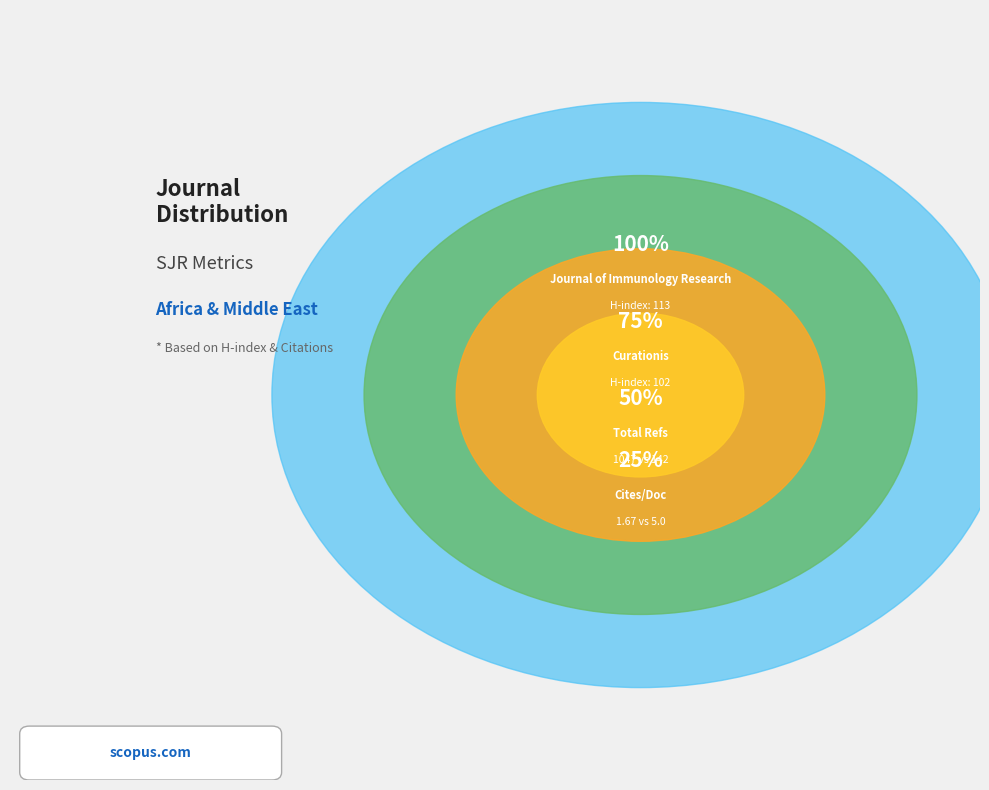

The Journal of Immunology Research slice represents 99% of the pie. True or false?

False